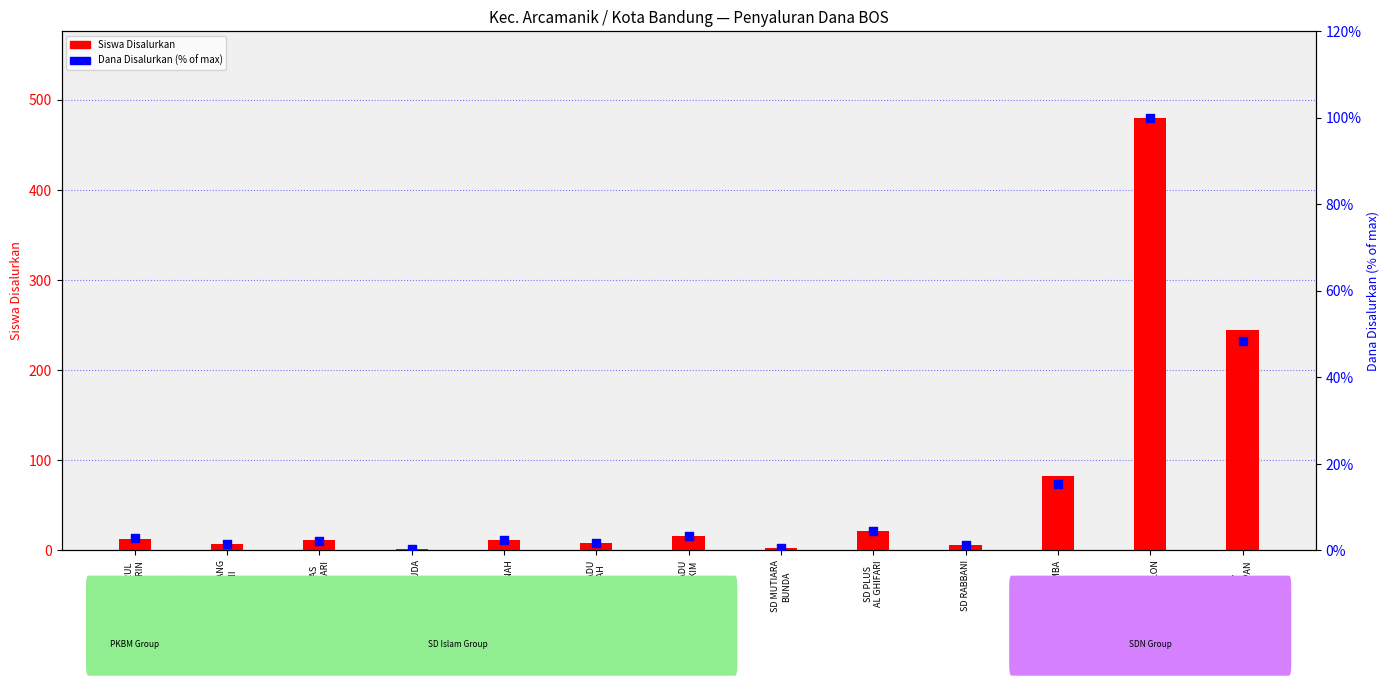

At how many categories does at least one series exceed 209?

2